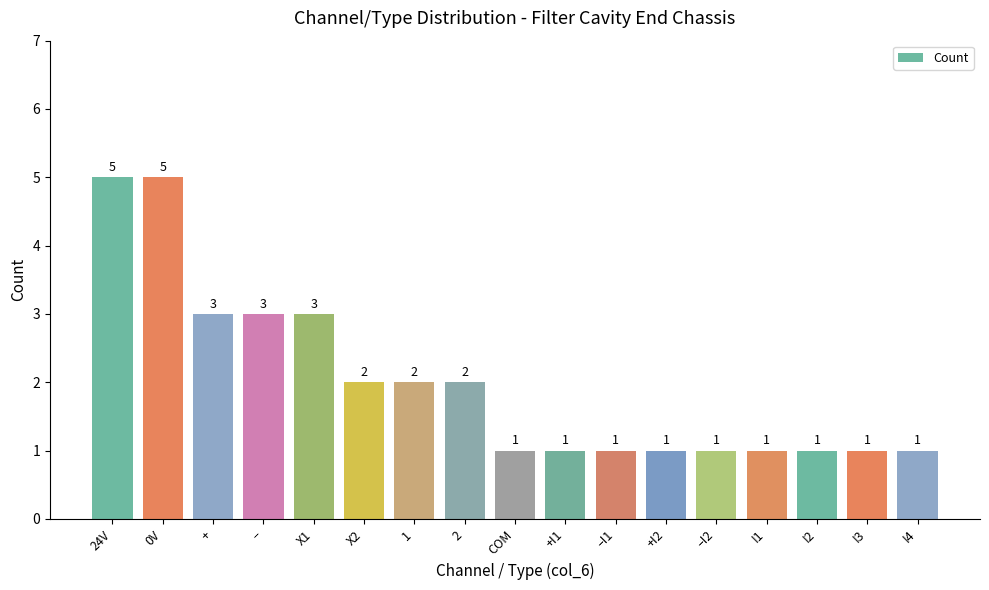

What is the difference between the maximum and minimum values?

4